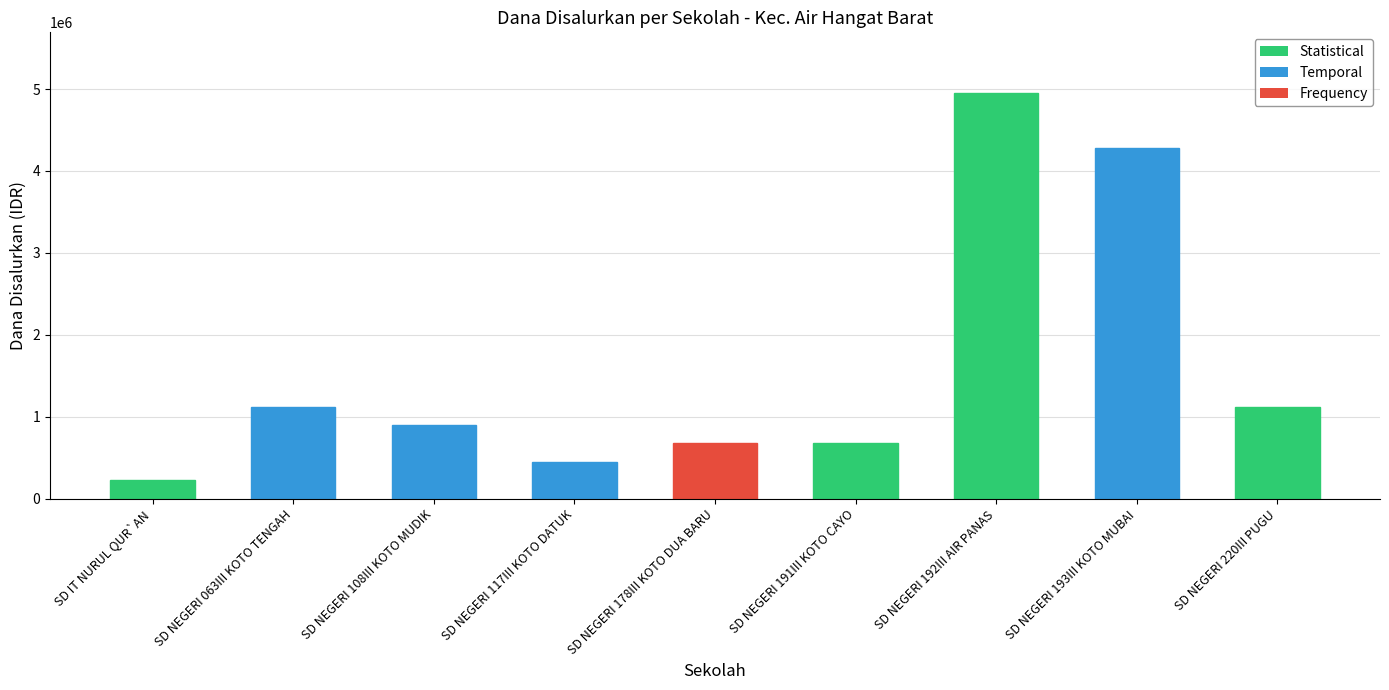

What is the value of the 7th bar from the left?

4950000